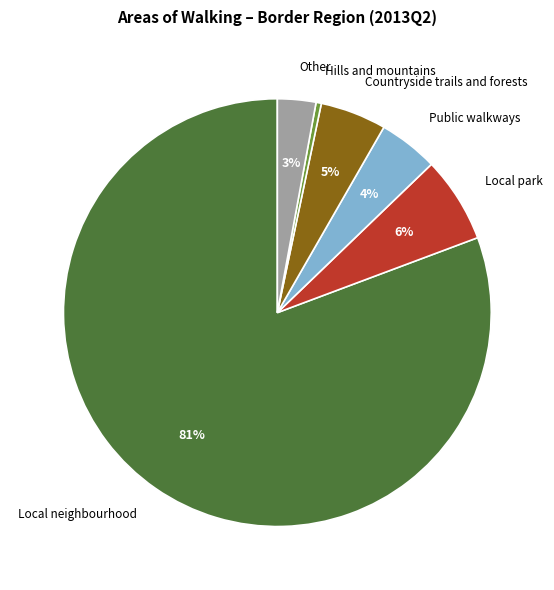

Is it true that Local neighbourhood is 81% of the pie?

True